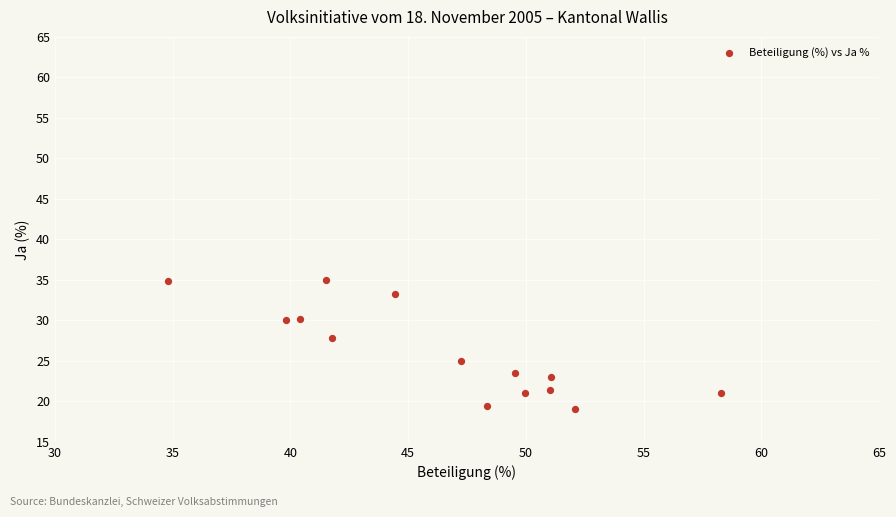

What Y value in the scatter plot is closest to 27?

27.8